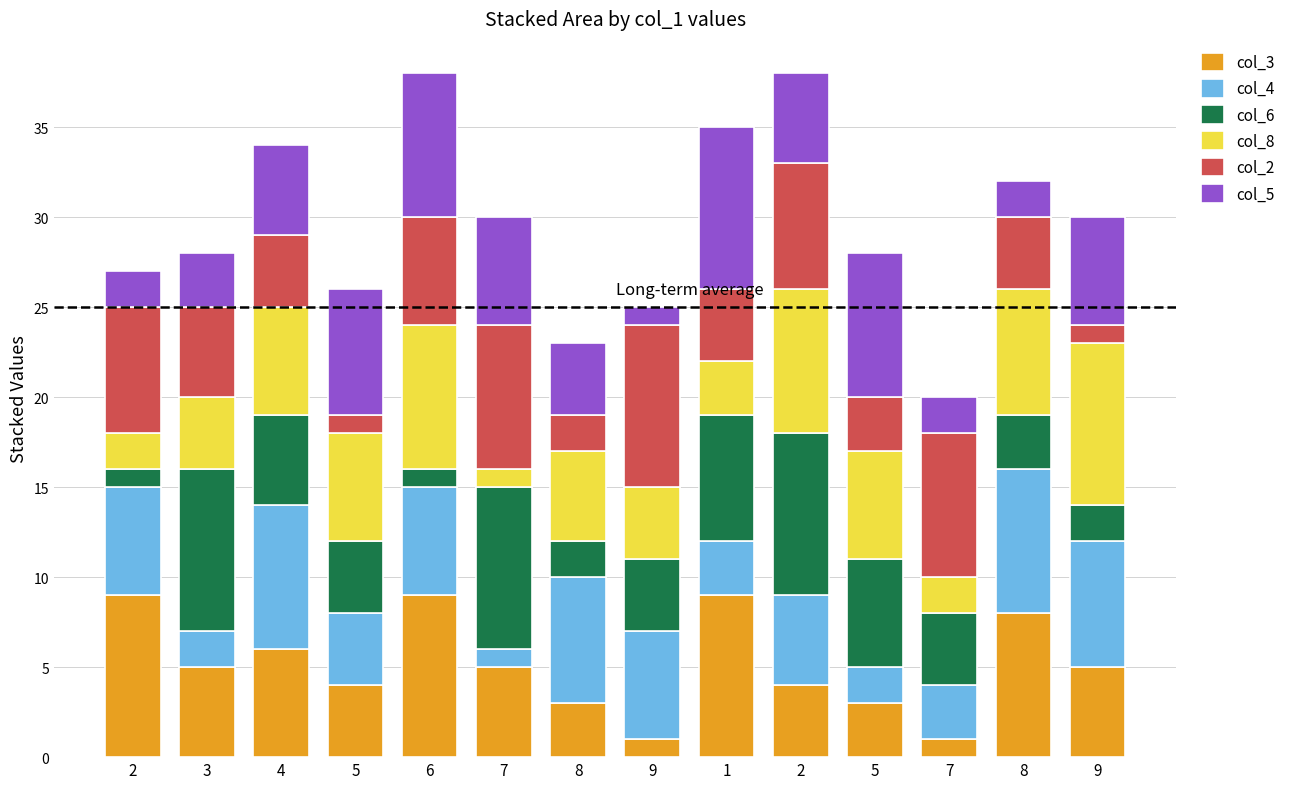

Does the chart contain any negative values?

No